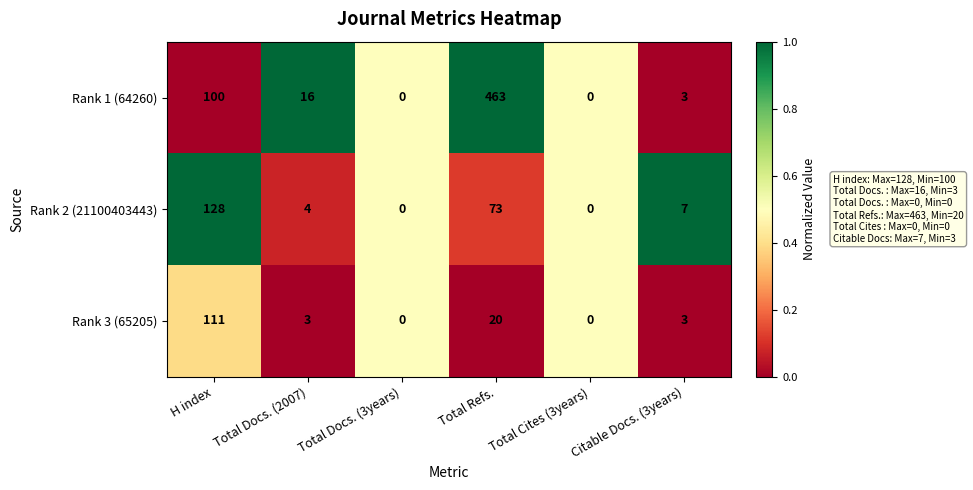

Rank the series by their maximum value, from lowest to highest.

Rank 3 (65205), Rank 2 (21100403443), Rank 1 (64260)